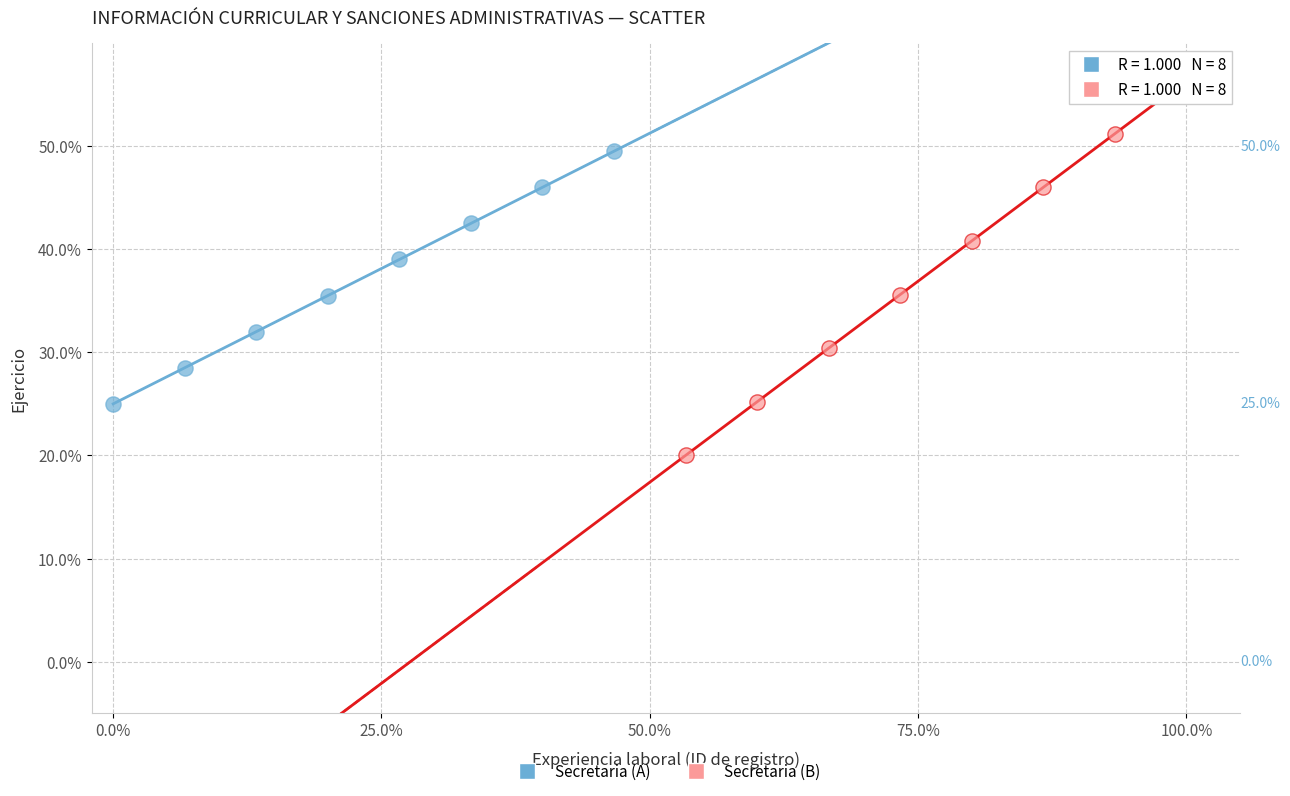

Which series has the largest Y range (max minus min)?

Secretaria (B)